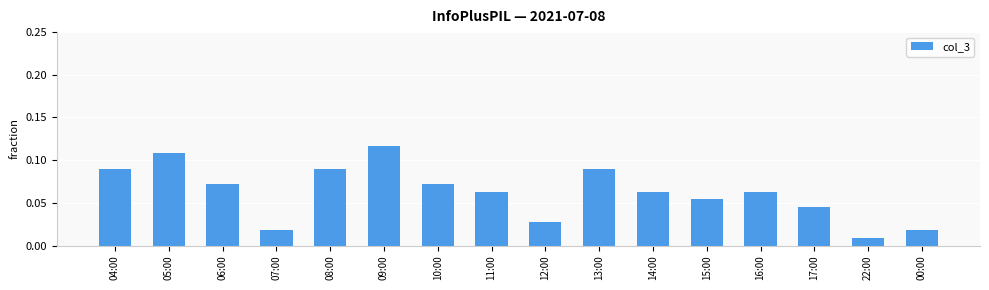

What is the sum of all values?

1.0